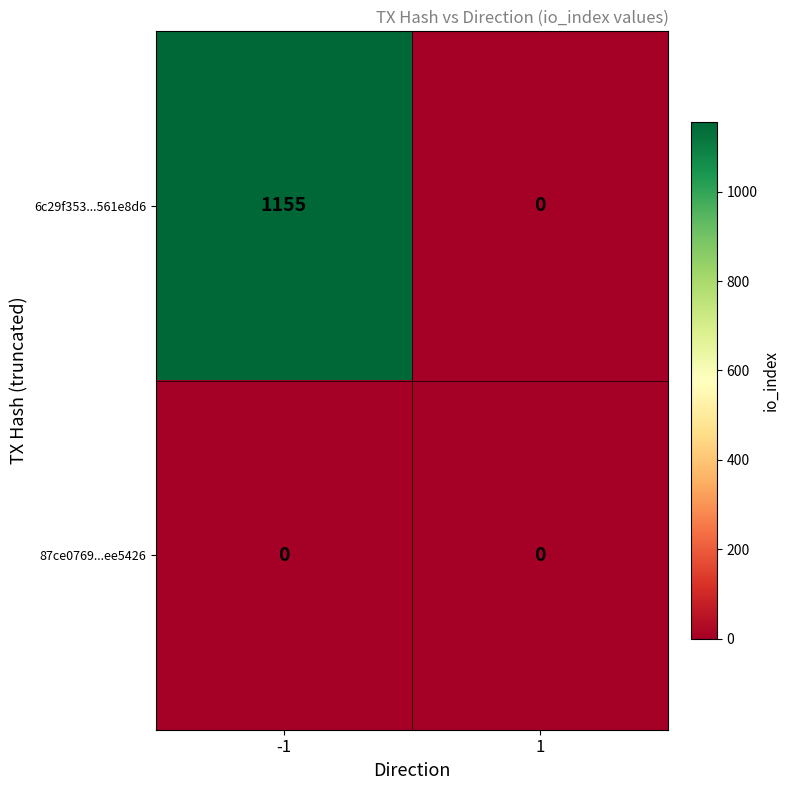

Which series has the largest total across all categories?

6c29f353...561e8d6